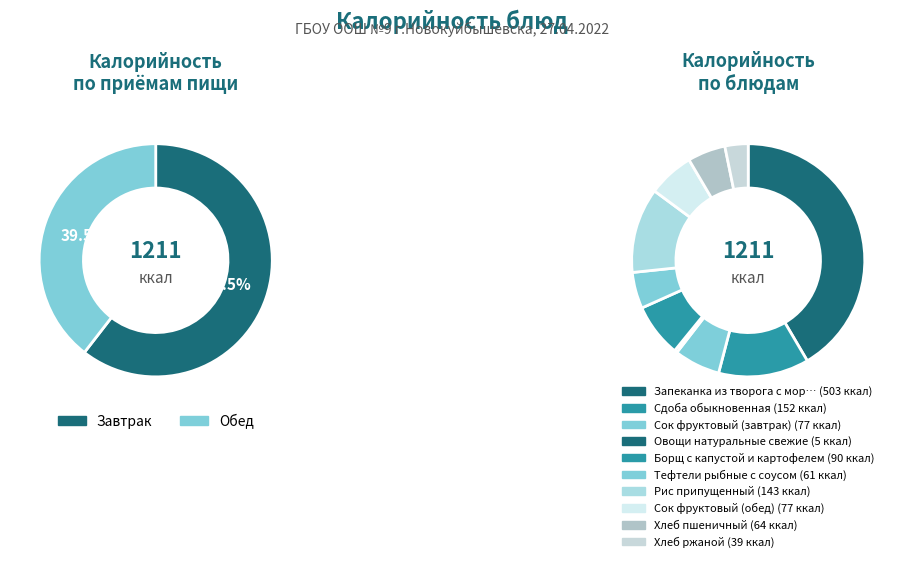

To the nearest percent, what is the combined percentage of Борщ с капустой и картофелем and Сдоба обыкновенная?

20%